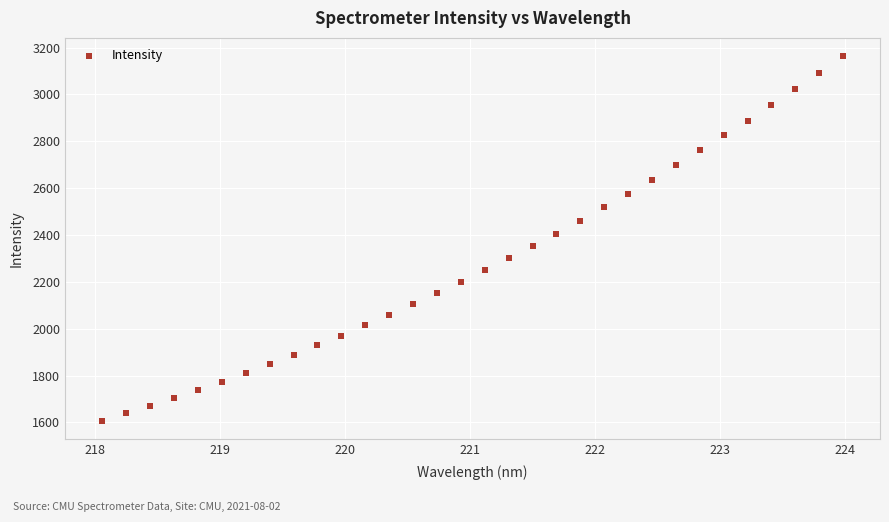

What is the range of X values (max minus min)?

5.9